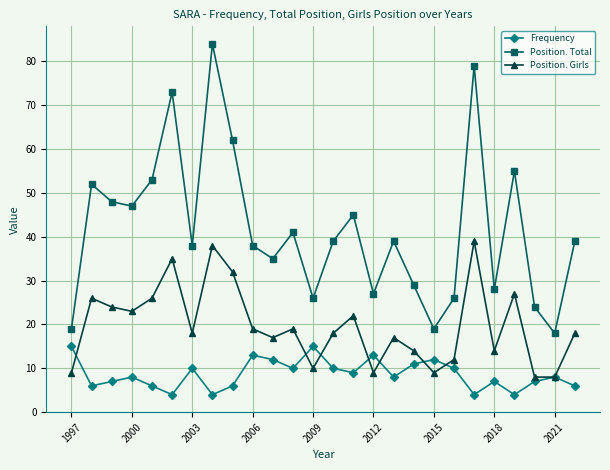

In Position. Girls, how many points are higher than both neighbors (excluding endpoints)?

8